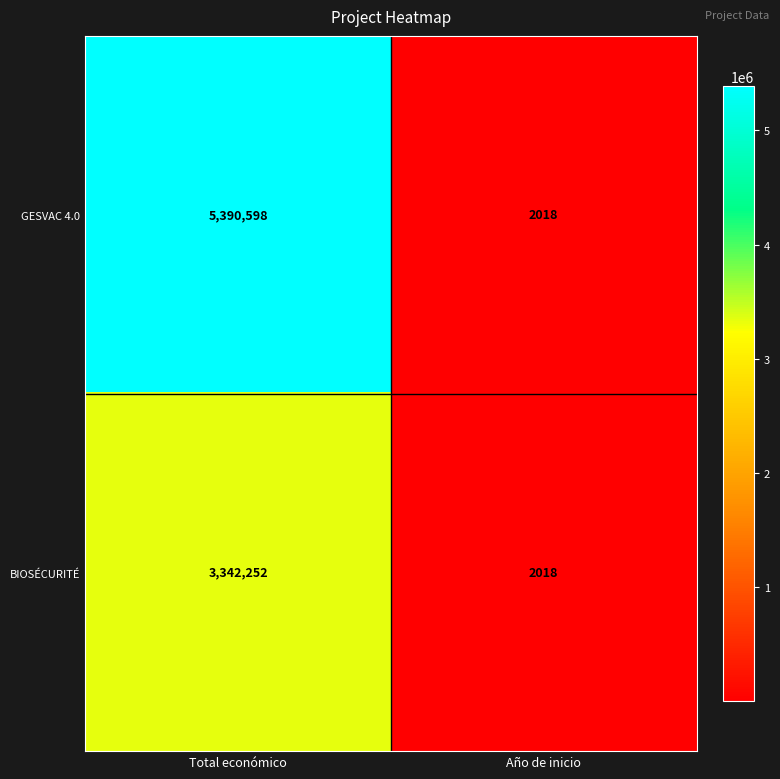

At which category is the sum across all series the highest?

Total económico